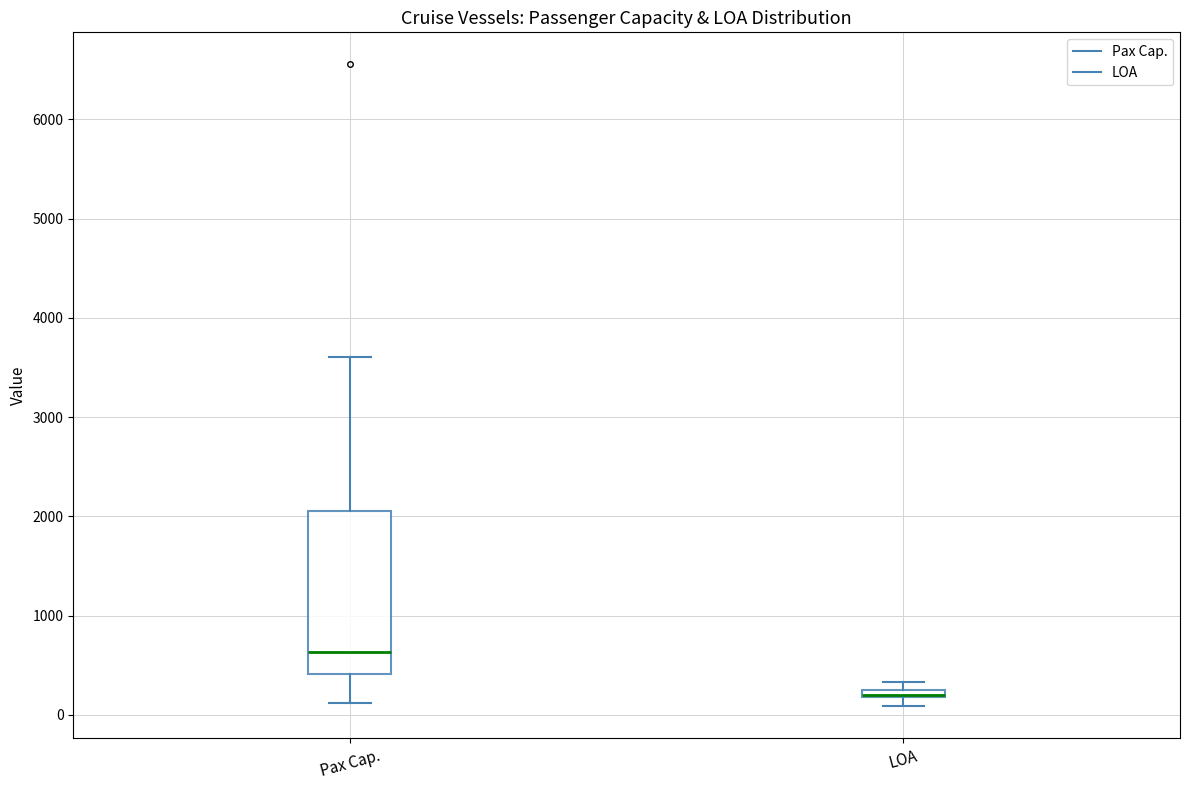

Where does the median line of the box for Pax Cap. sit on the y-axis? The values are not printed on the chart, so give them approximately, as read against the axis.

600